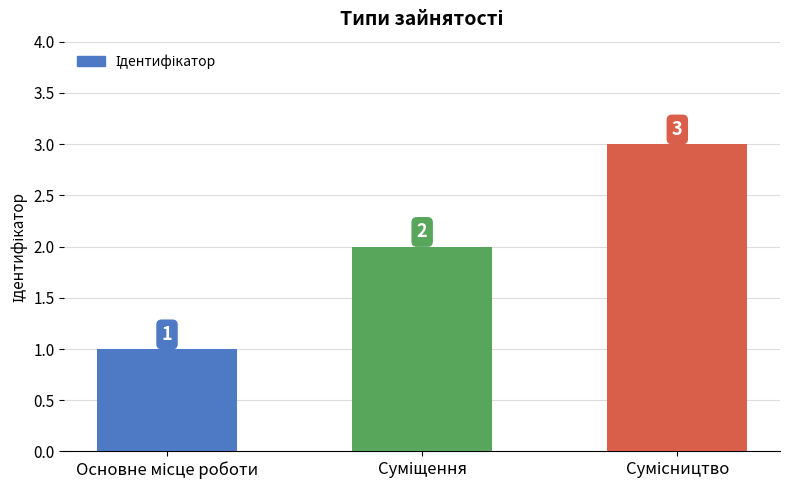

Reading left to right, what are all the values shown in this chart?

1	2	3